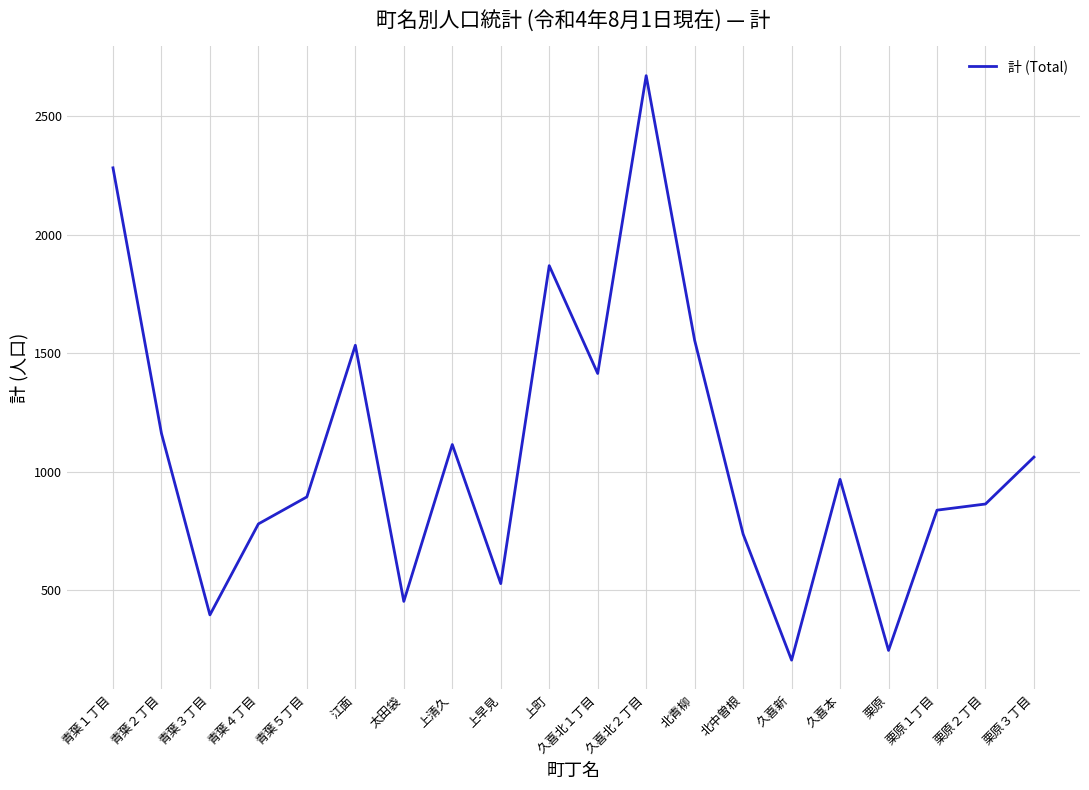

What is the difference between the maximum and minimum values?

2467